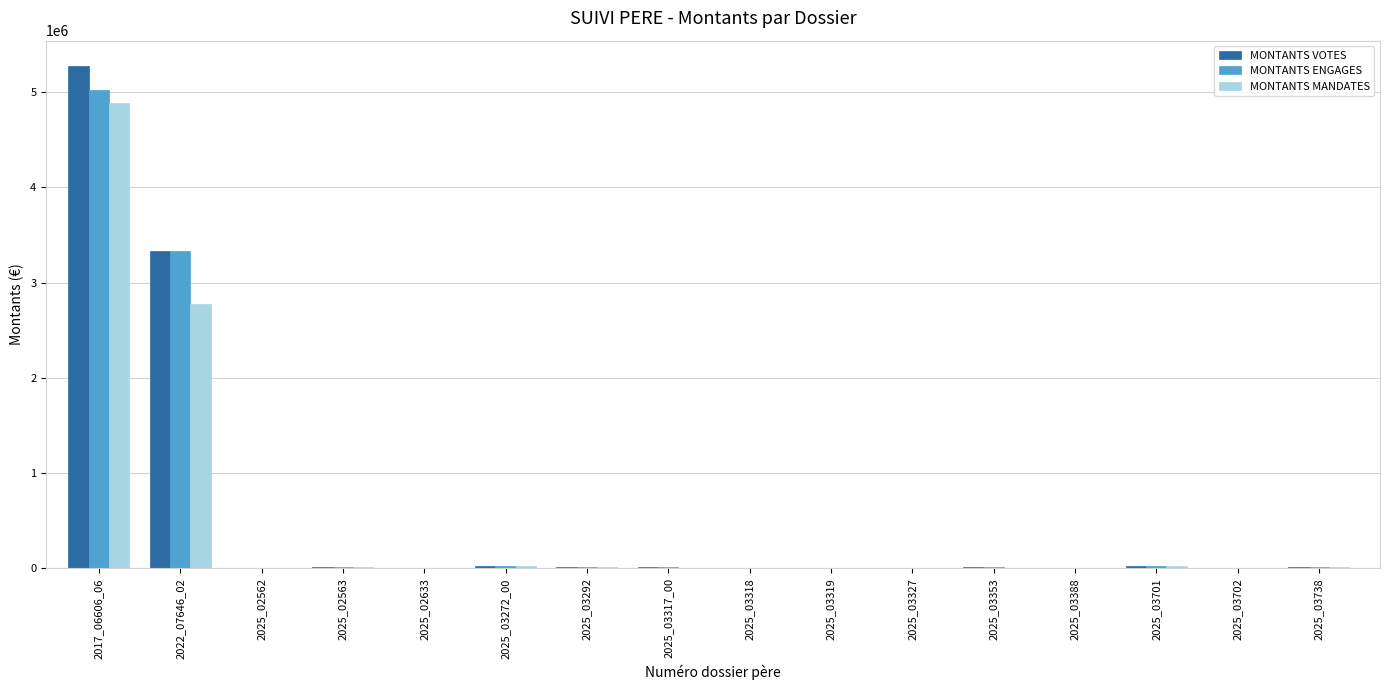

Where is MONTANTS ENGAGES nearest to the value 2512914?

2022_07646_02